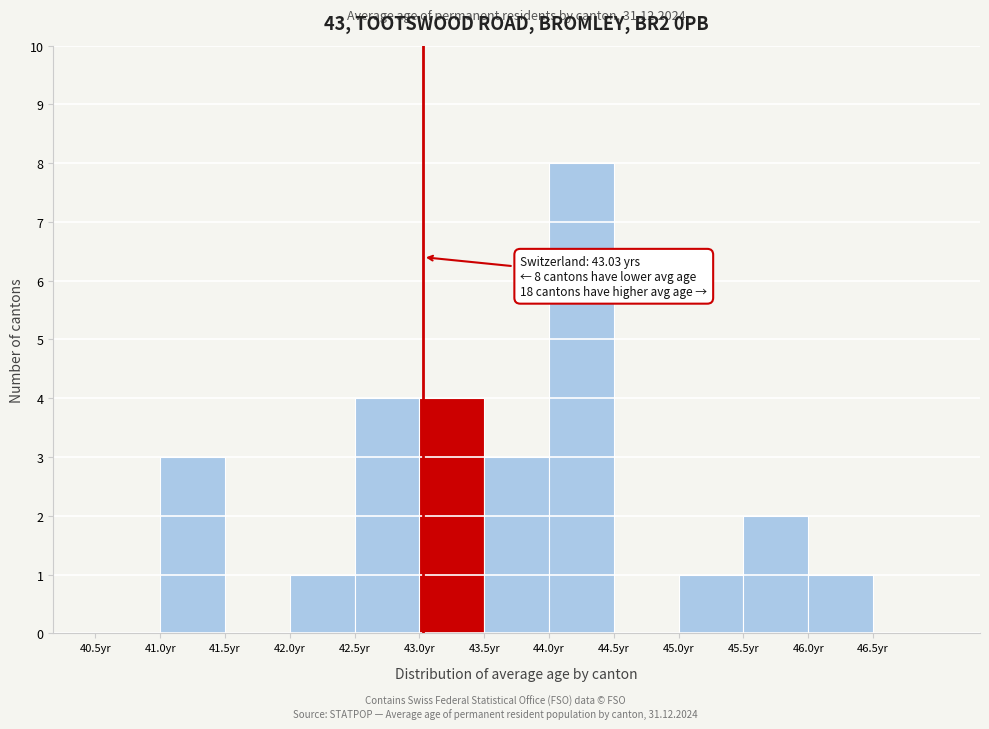

Which range on the x-axis has the tallest bar?

44.0 to 44.5